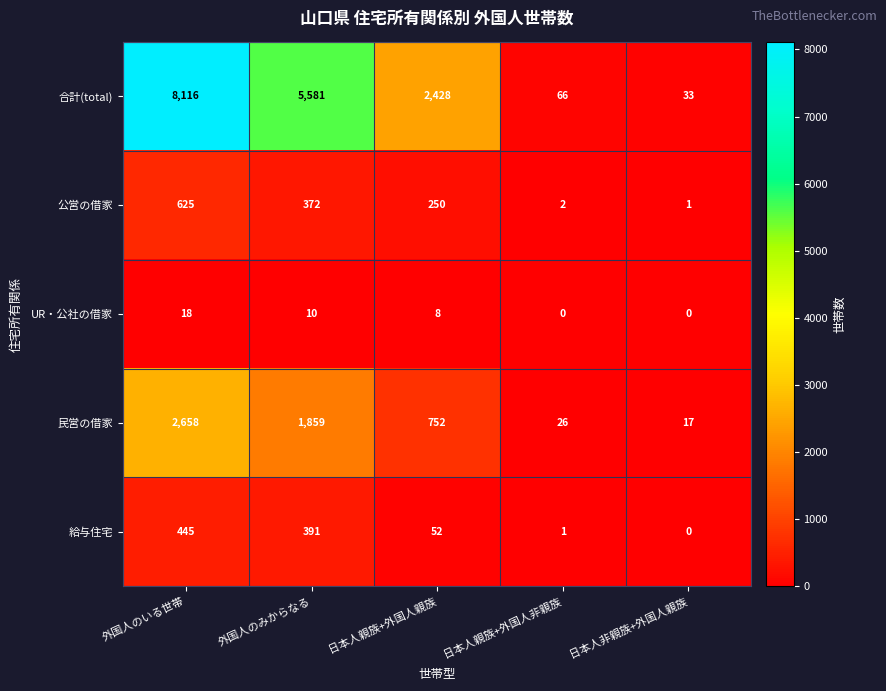

Between 外国人のみからなる and 日本人親族+外国人非親族, which series saw the biggest shift?

合計(total)